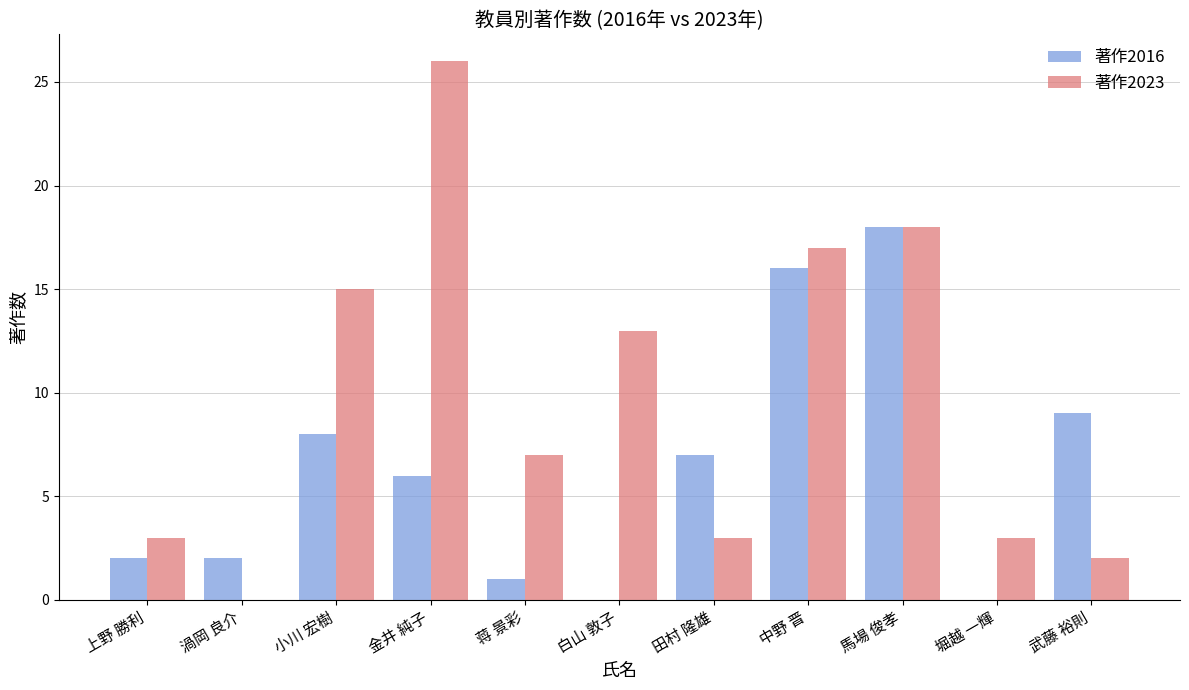

Is it true that 著作2016 equals 0 at 蒋 景彩?

False